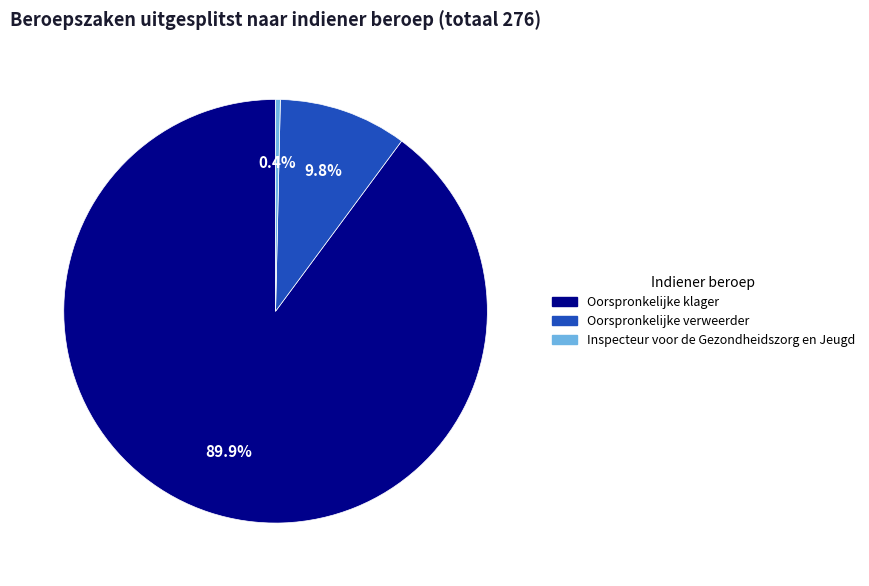

Count the number of slices in the pie.

3